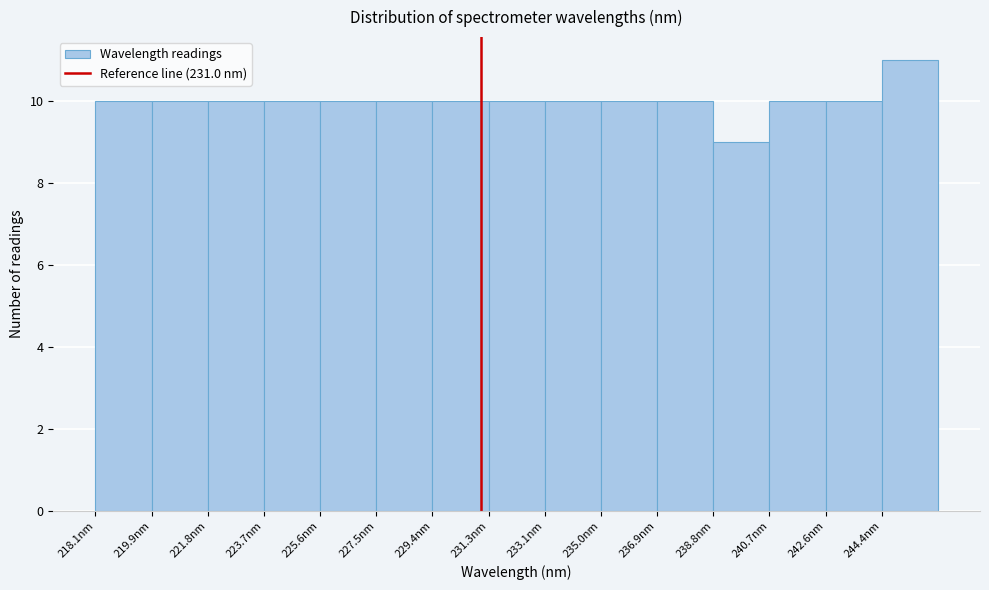

What is the height of the bar covering 240.6 to 242.6 on the x-axis? Neither the bar edges nor the heights are printed on the chart, so give them approximately, as read against the axes.

10